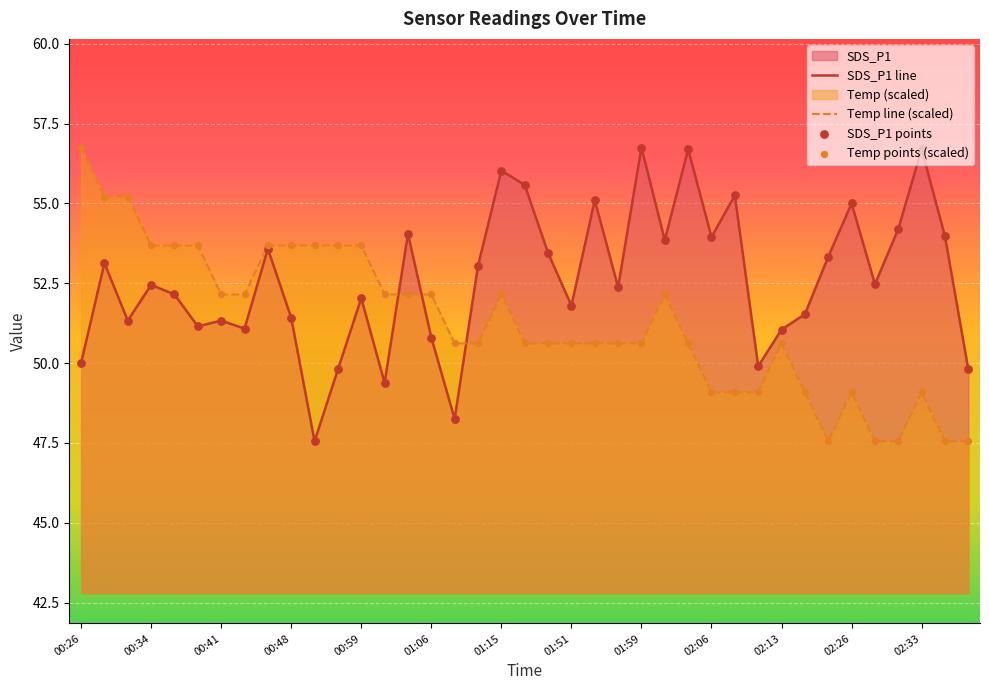

Which series contains the lowest Y value?

SDS_P1 line